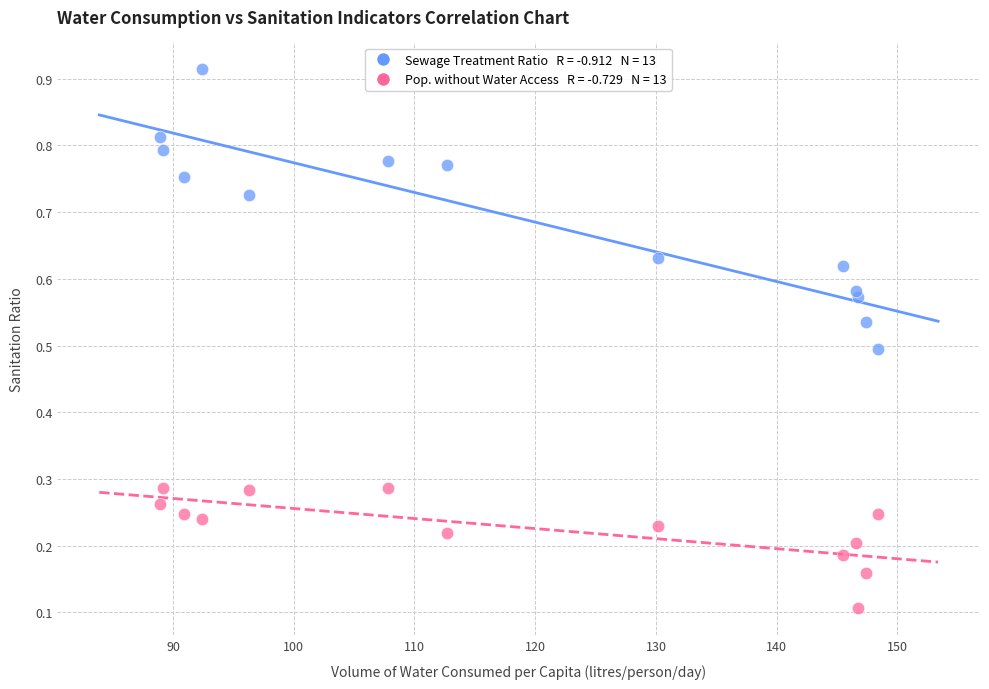

Across all data points, what is the range of X values (max minus min)?

59.5